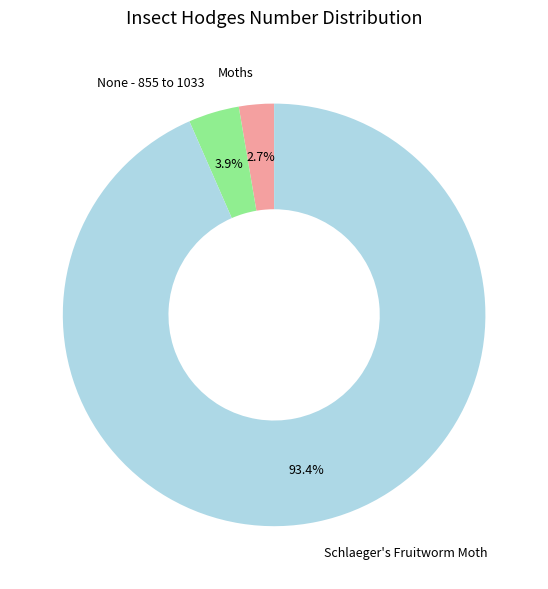

Do Schlaeger's Fruitworm Moth and Moths together represent more than half of the pie?

Yes